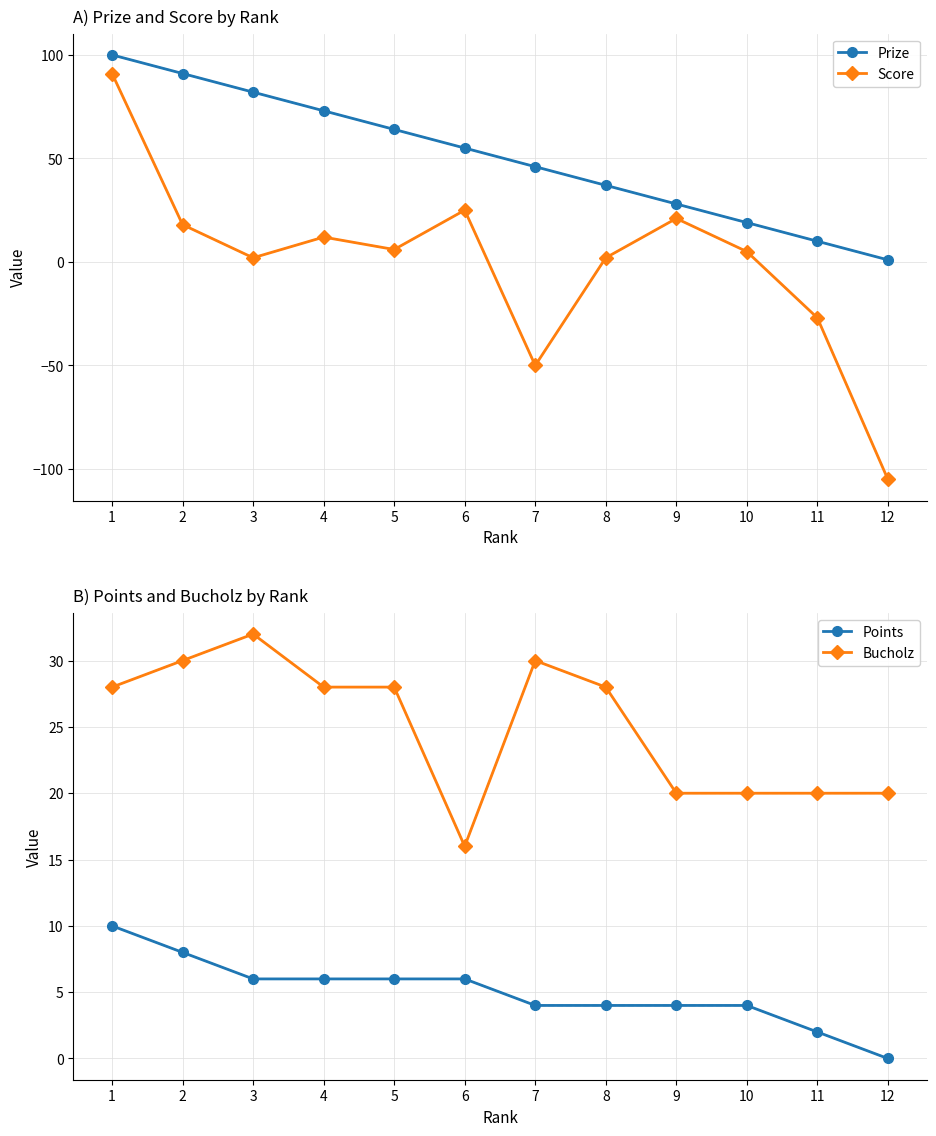

What is the greatest value displayed?

100